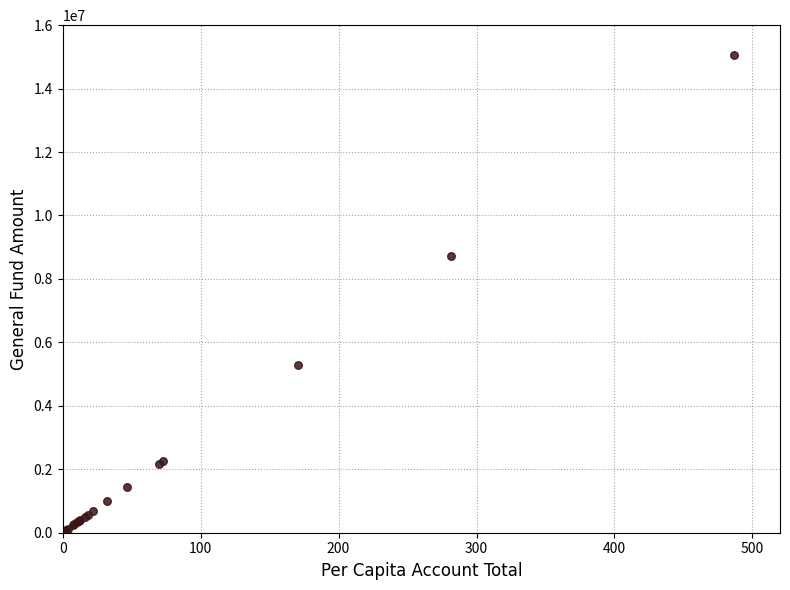

What Y value in the scatter plot is closest to 7547635?

8722152